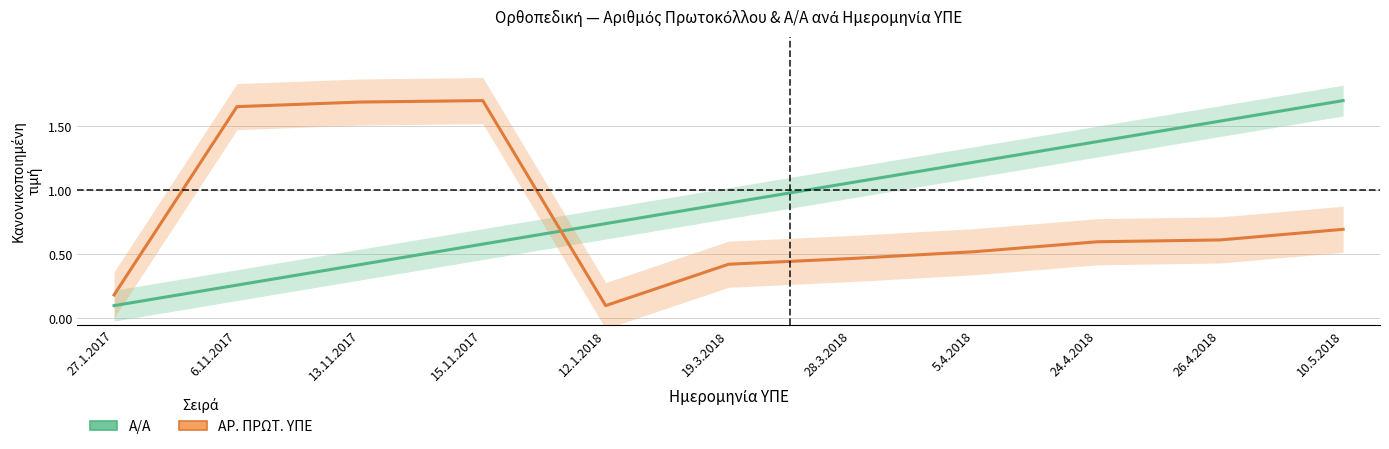

What are all the series names shown in the legend?

Α/Α, ΑΡ. ΠΡΩΤ. ΥΠΕ